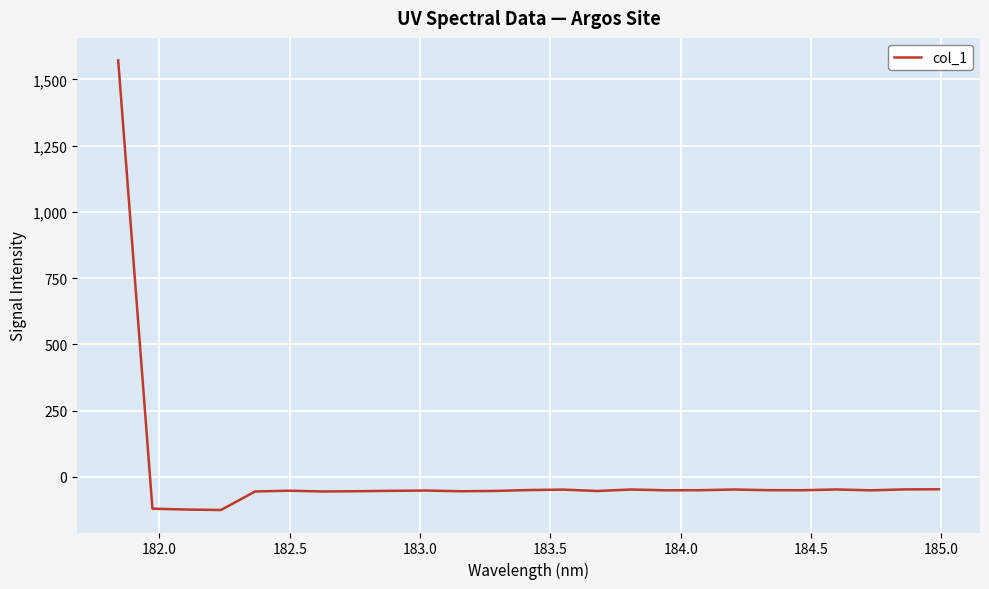

What is the difference between the maximum and minimum values?

1697.8